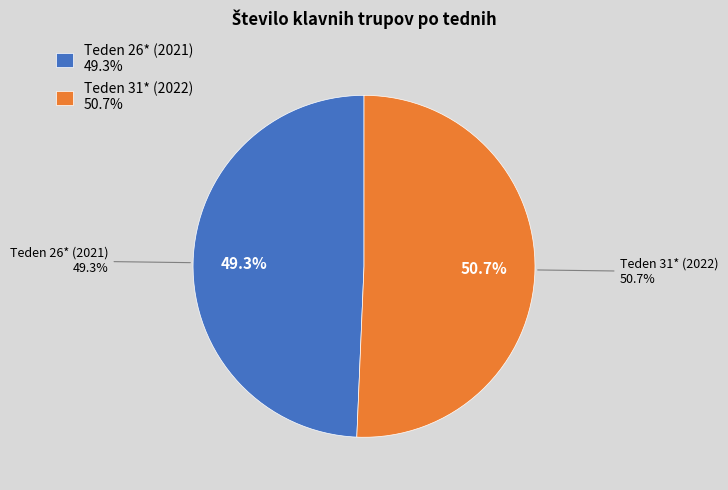

What is the smallest slice in the pie chart?

Teden 26* (2021)